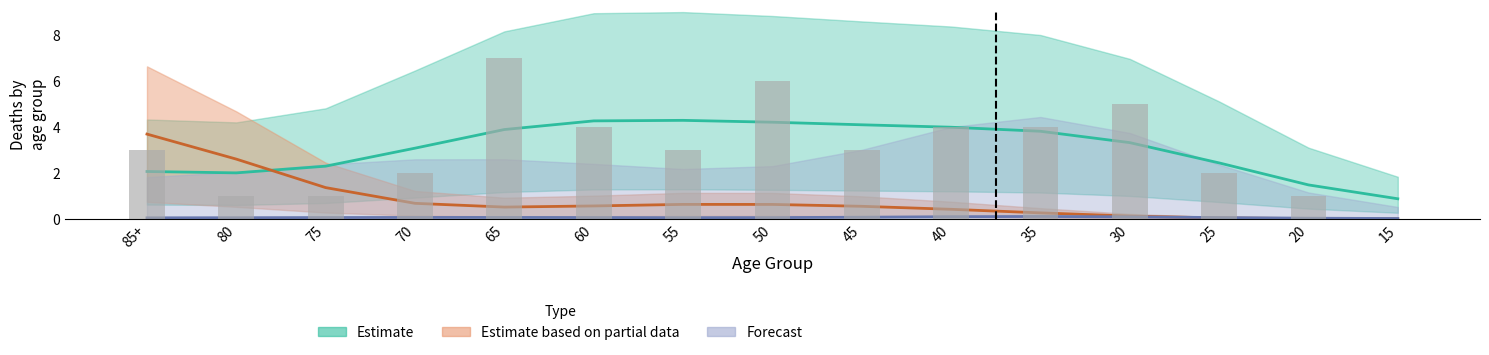

What is the difference between the highest and lowest values at 30?

5